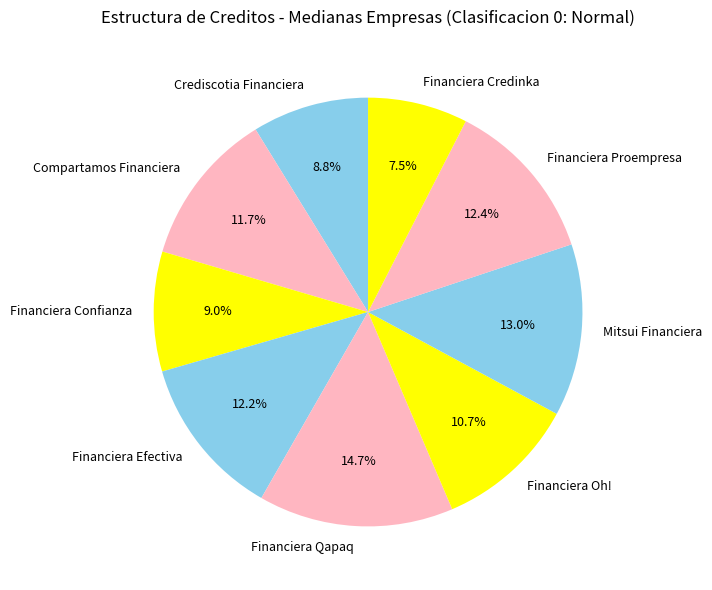

True or false: Financiera Proempresa accounts for 1% of the total.

False